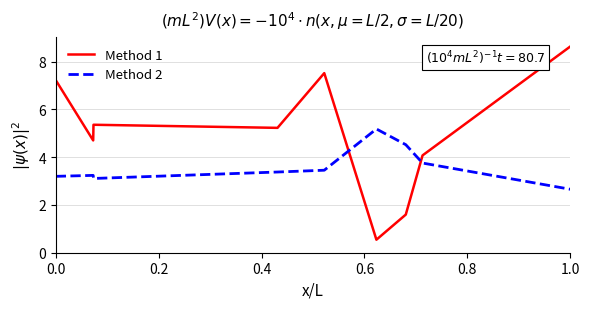

List the series in order of their overall mean, lowest first.

Method 2, Method 1